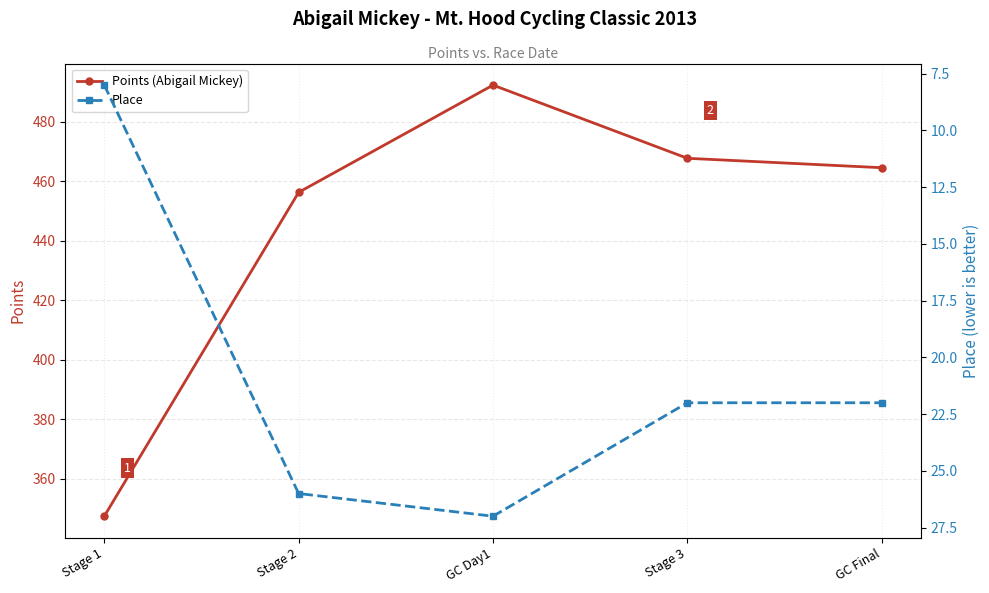

Reading left to right, extract all data points from this chart.

Points (Abigail Mickey): Stage 1=347.4	Stage 2=456.3	GC Day1=492.3	Stage 3=467.7	GC Final=464.6
Place: Stage 1=8.0	Stage 2=26.0	GC Day1=27.0	Stage 3=22.0	GC Final=22.0